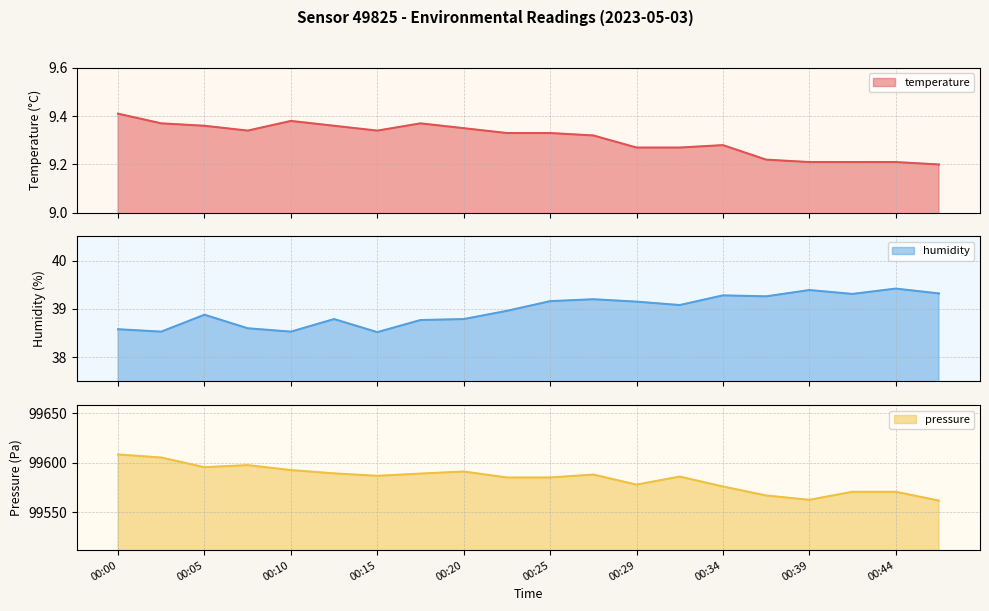

True or false: humidity has more than 2 interior local peaks.

True